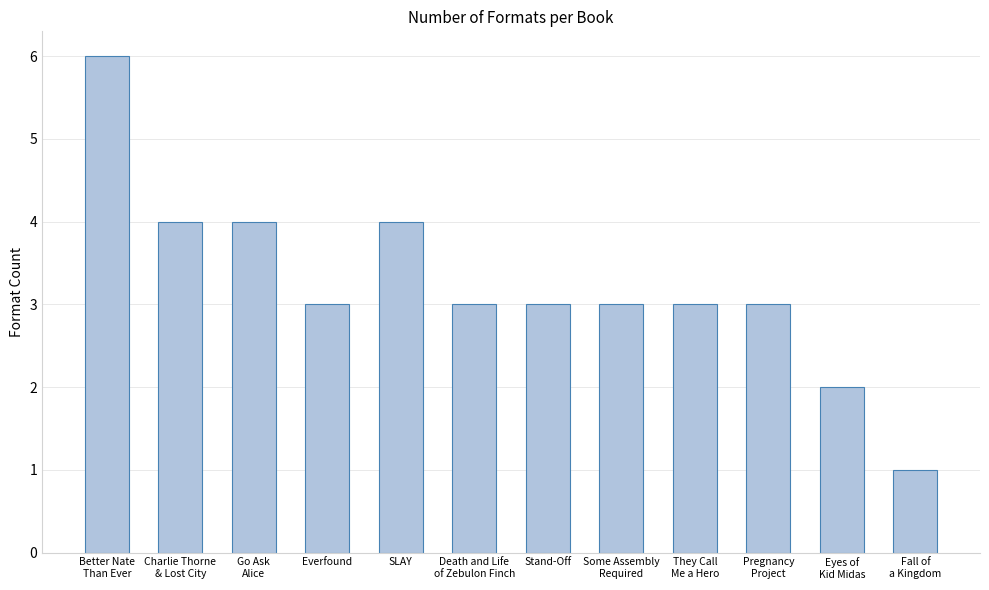

What is the difference between the maximum and minimum values?

5